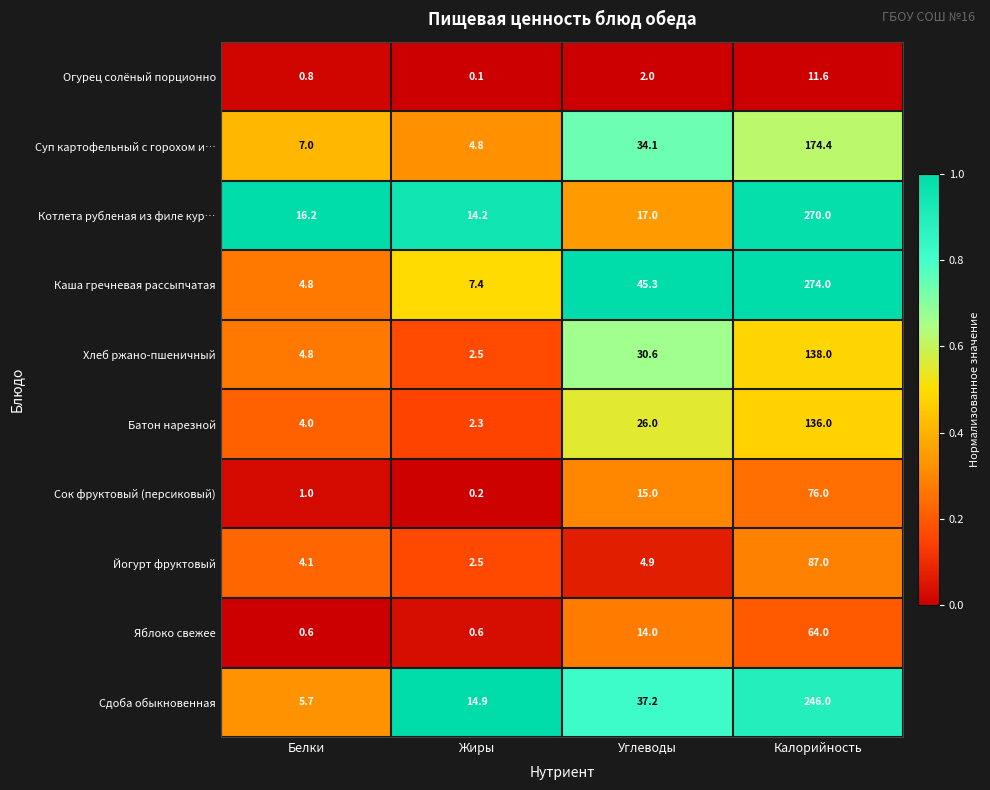

Which category has the highest value across all series?

Калорийность